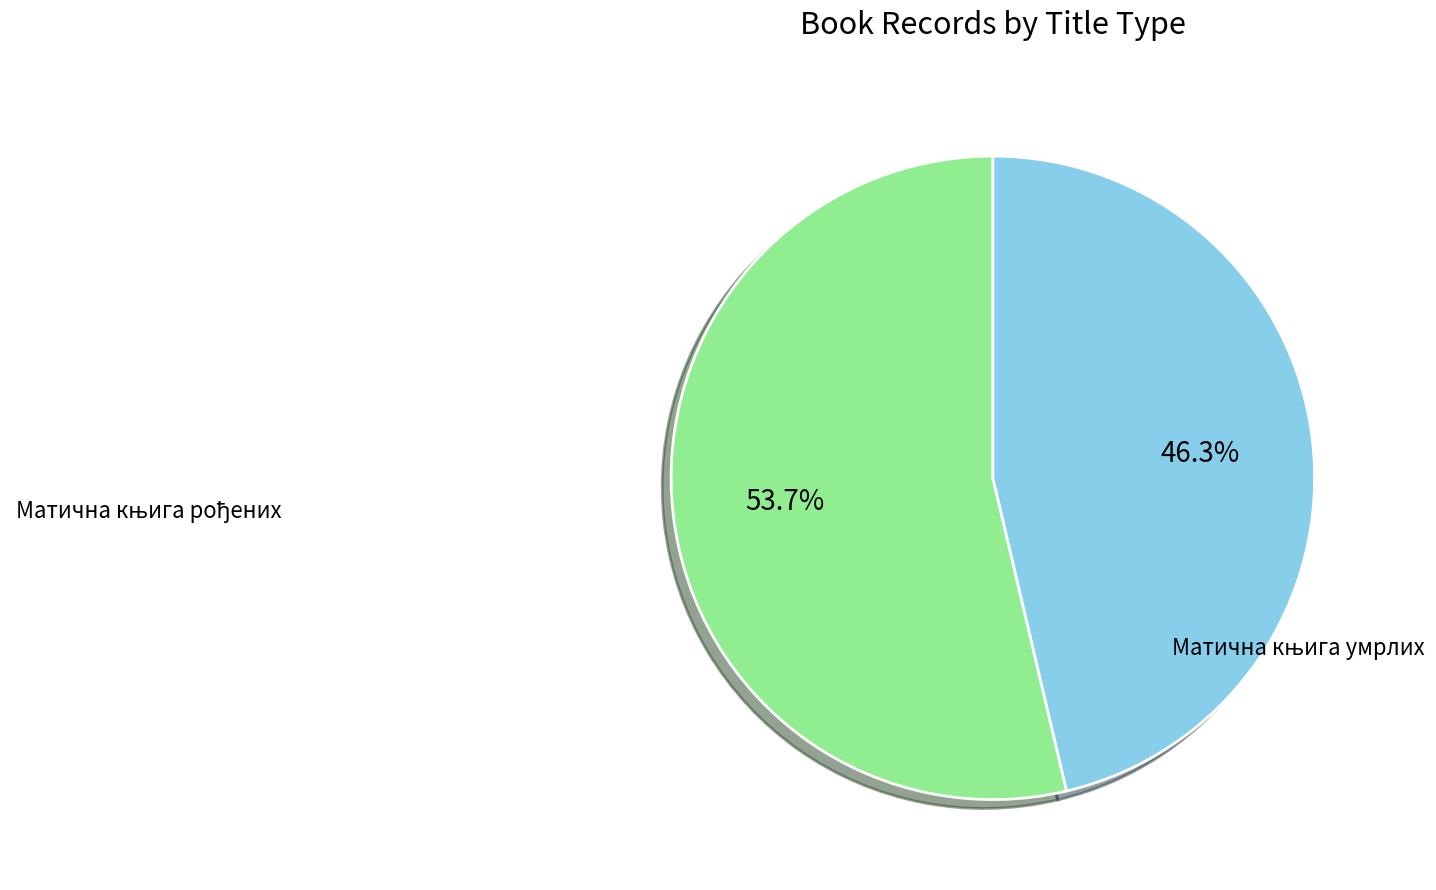

Is there any slice that represents more than half of the pie?

Yes